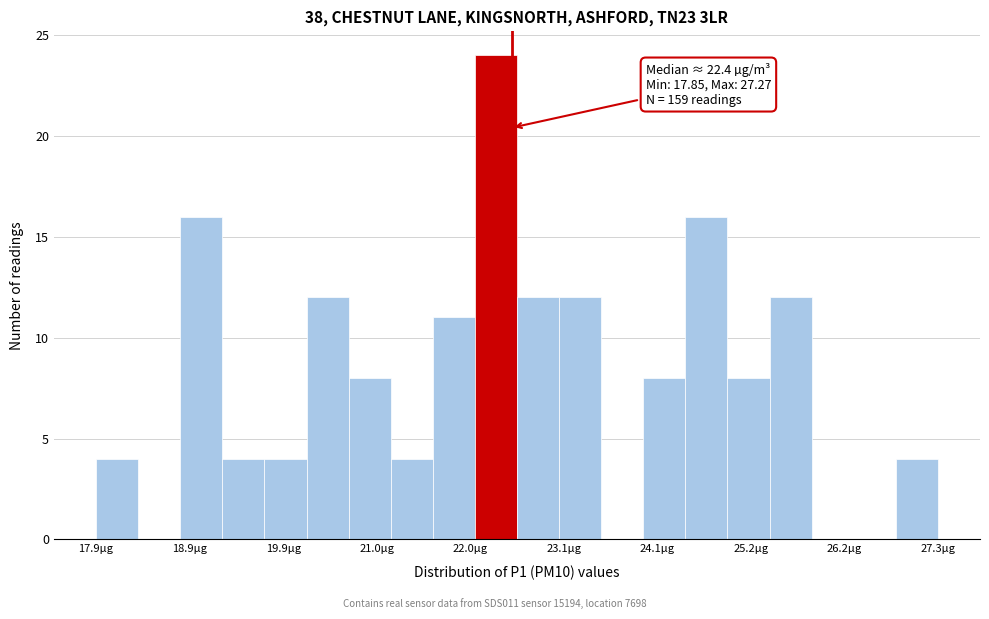

Read against the x-axis, roughly where is the centre of the tallest bar?

22.4